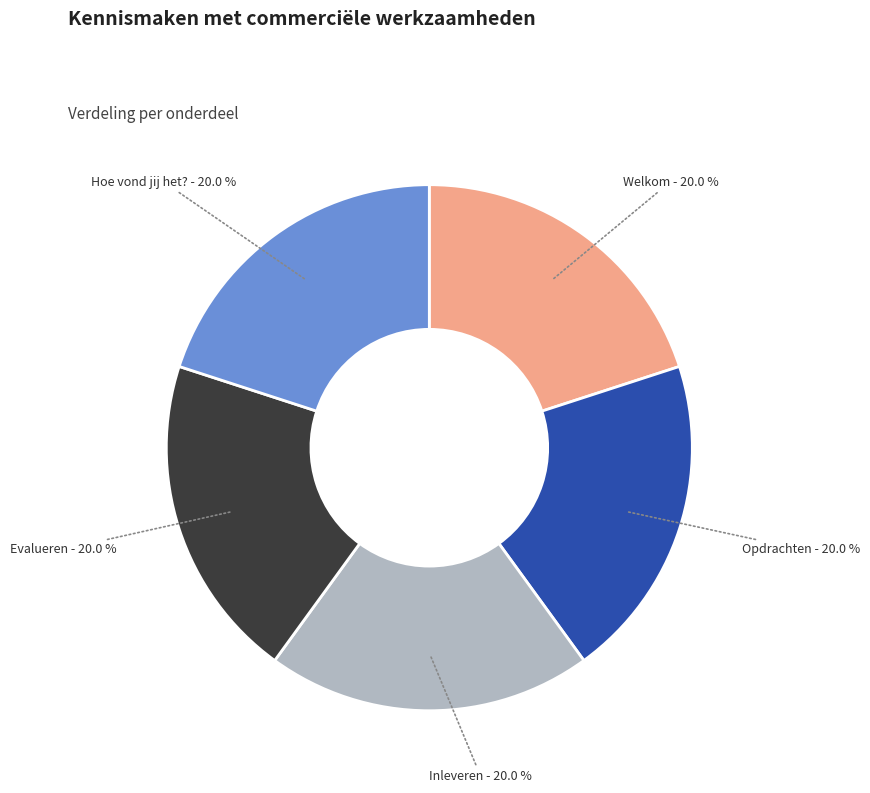

What percentage do Welkom and Evalueren together represent?

40.0%